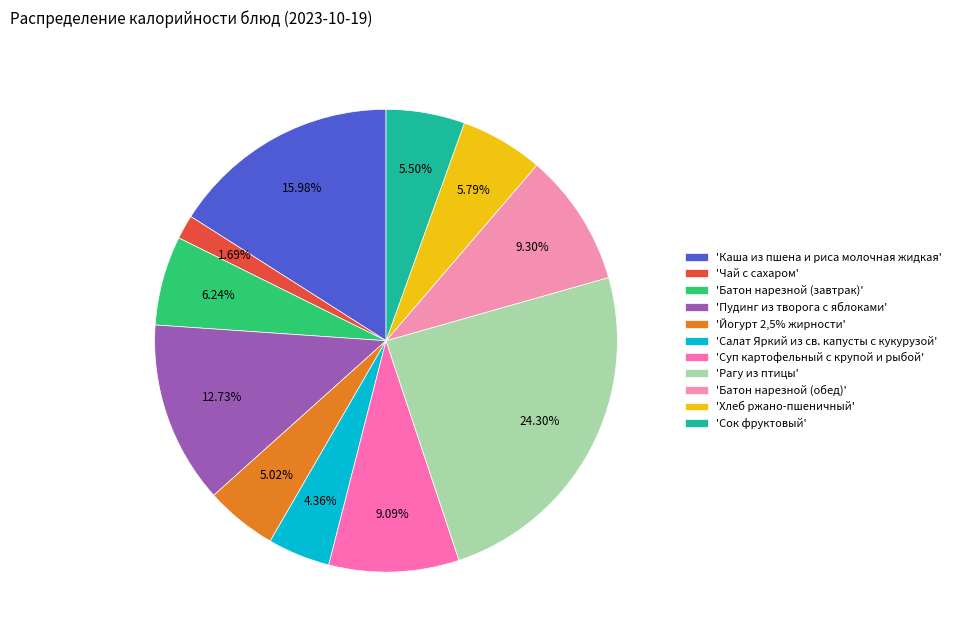

To the nearest percent, what is the difference between the largest and smallest slice percentages?

23%